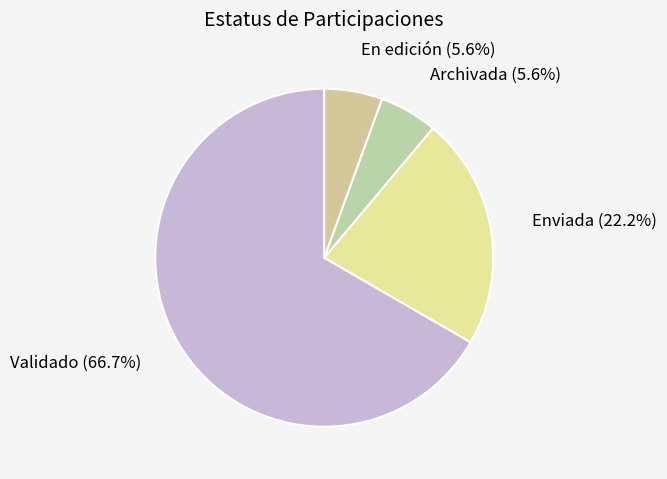

True or false: Validado accounts for 73% of the total.

False